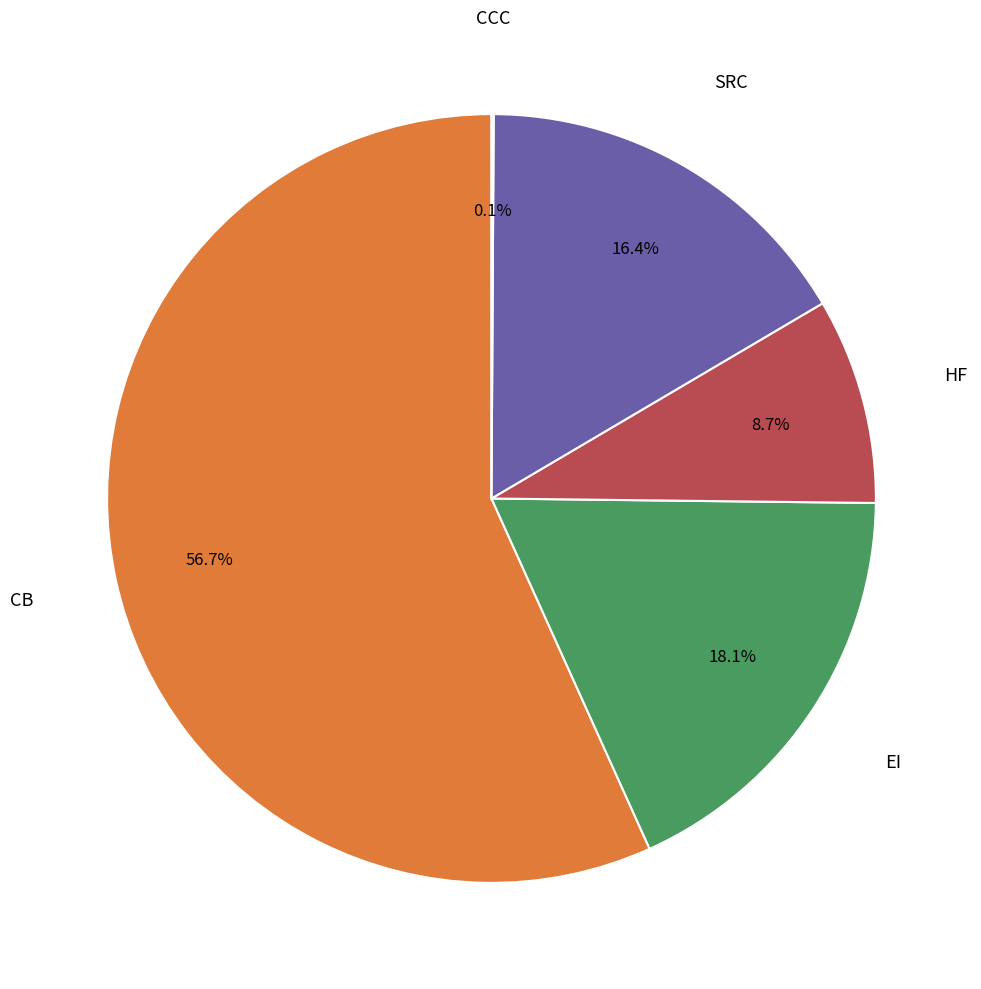

What is the largest slice in the pie chart?

CB